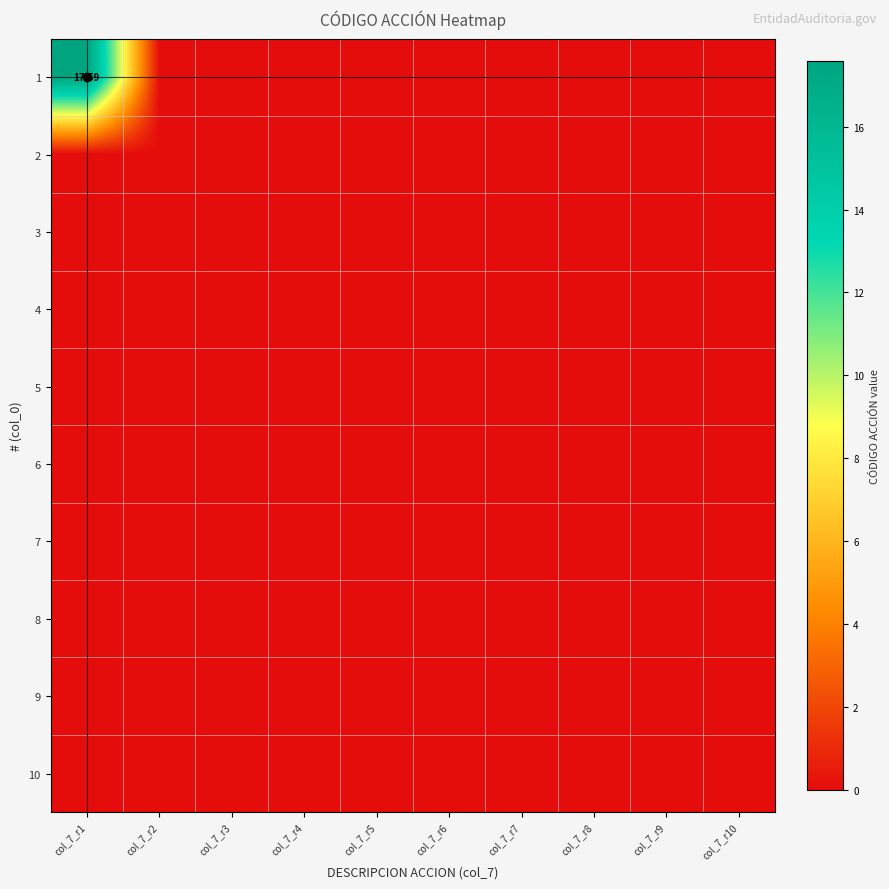

Which label corresponds to the smallest value in the chart?

col_7_r2